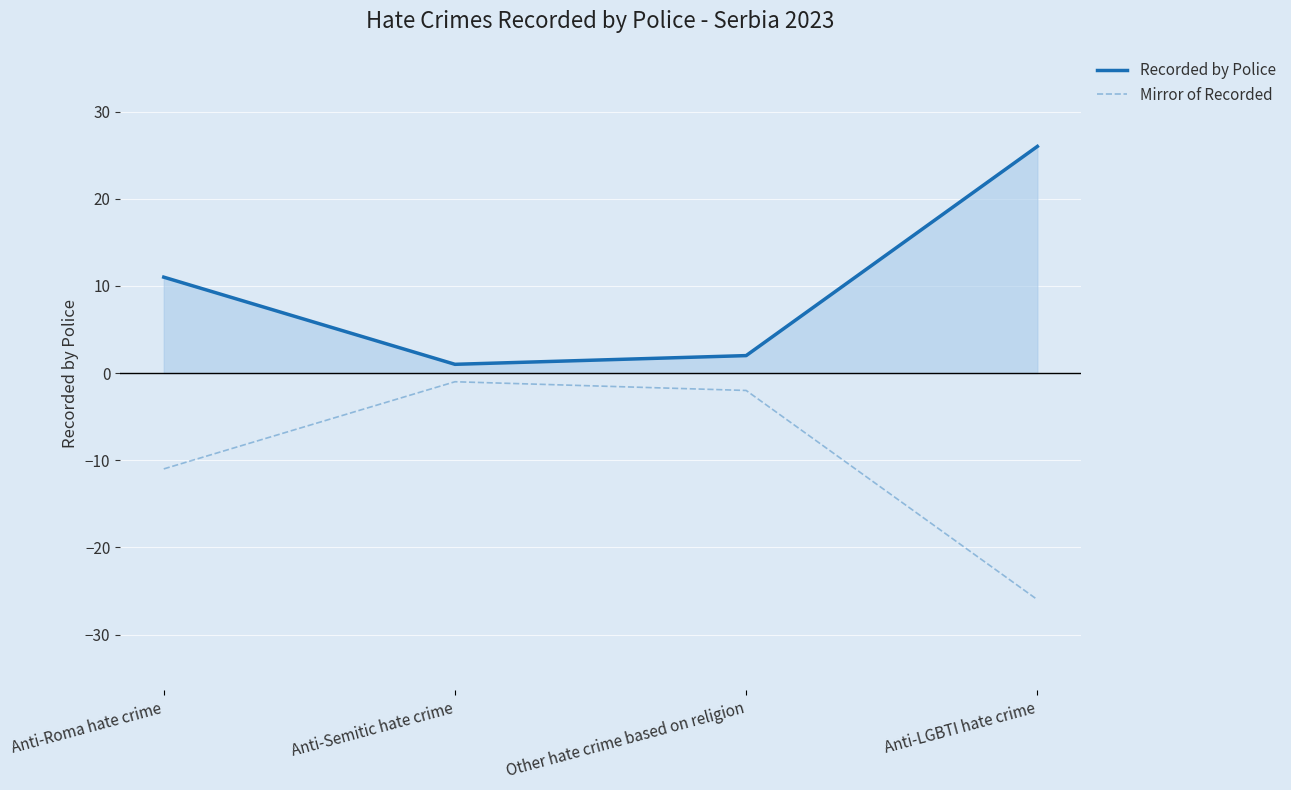

Where is Recorded by Police nearest to the value 13?

Anti-Roma hate crime